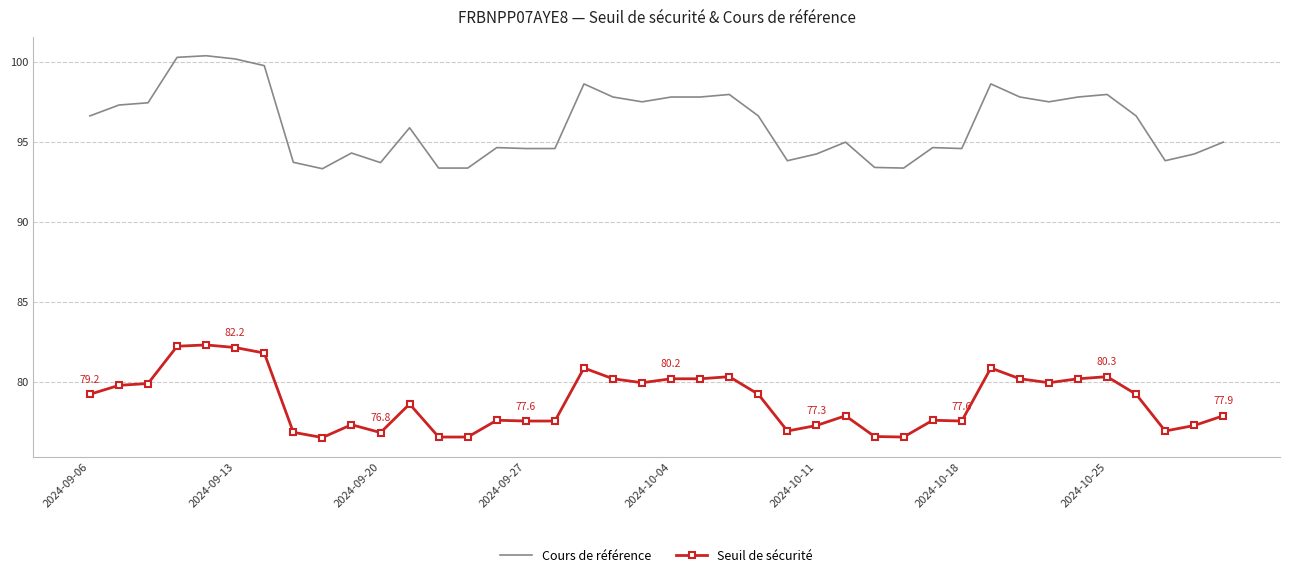

True or false: Seuil de sécurité has more than 0 interior local peaks.

True